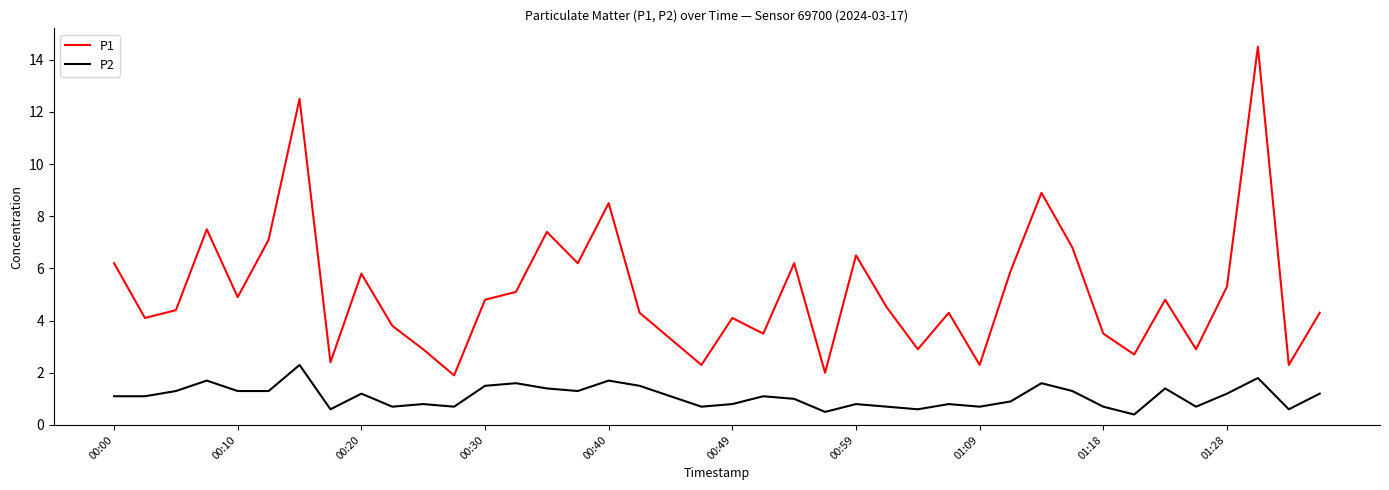

What is the greatest value displayed?

14.5